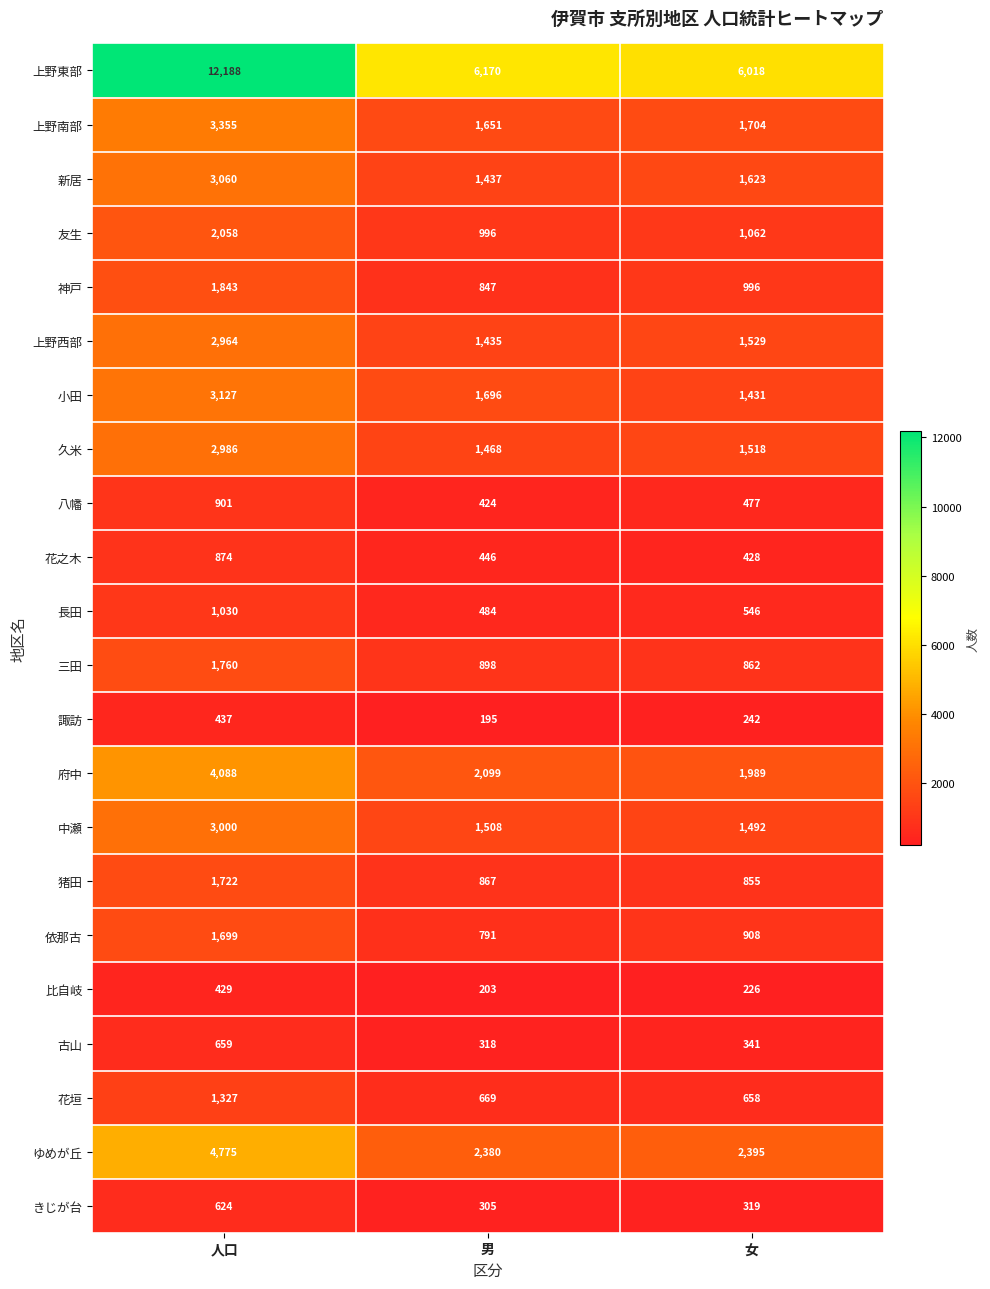

Rank the categories by きじが台 value from highest to lowest.

人口, 女, 男